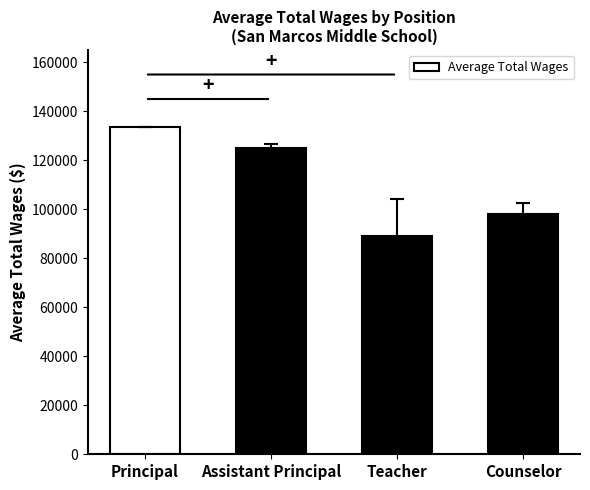

Which category has the highest value across all series?

Principal